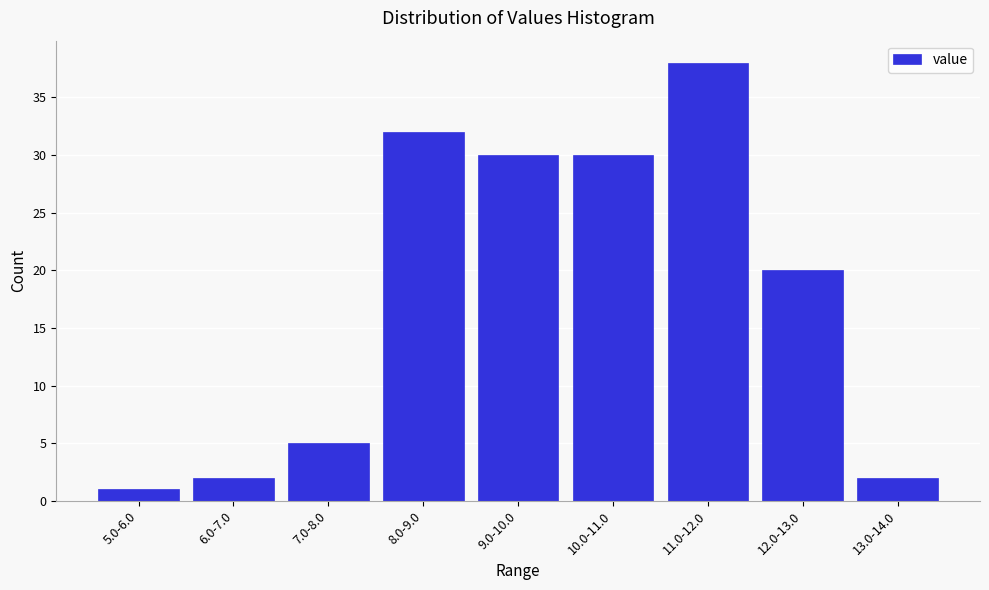

Reading left to right, extract all data points from this chart.

5.0-6.0=1	6.0-7.0=2	7.0-8.0=5	8.0-9.0=32	9.0-10.0=30	10.0-11.0=30	11.0-12.0=38	12.0-13.0=20	13.0-14.0=2